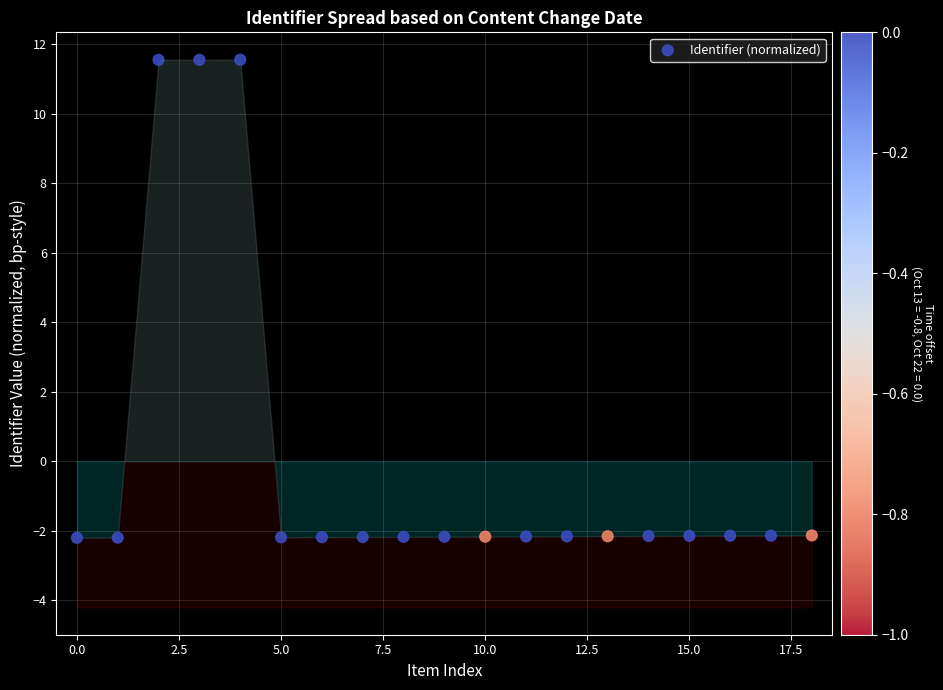

What is the range of Y values (max minus min)?

13.7